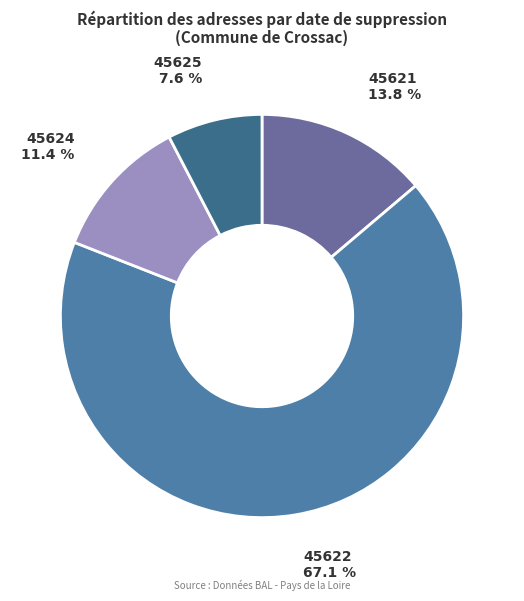

Combined, do 45621 and 45622 account for over 50%?

Yes